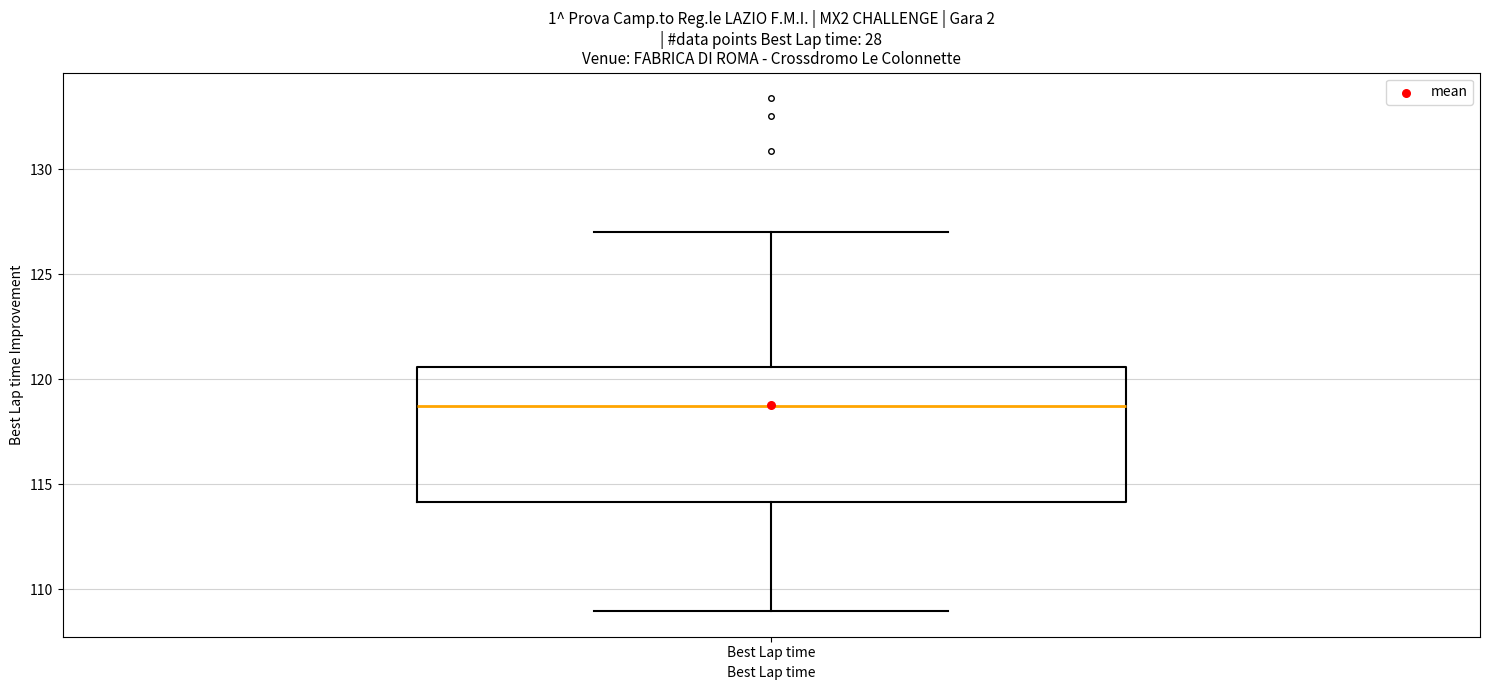

Transcribe this box plot: give where the median line is, the range the box spans, and where the two whiskers end, as read against the y-axis. The values are not printed on the chart, so give them approximately, as read against the axis.

median 118.5, box 114.0 to 120.5, whiskers 109.0 to 127.0